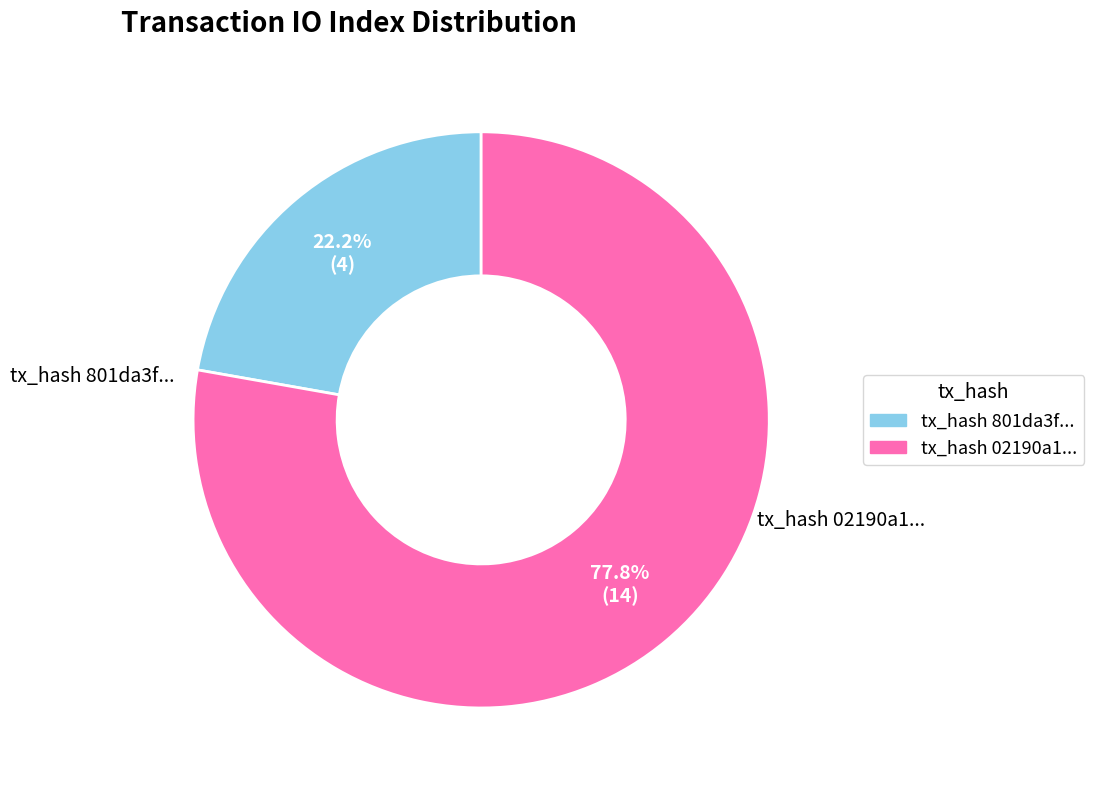

Is there a majority slice in this chart?

Yes